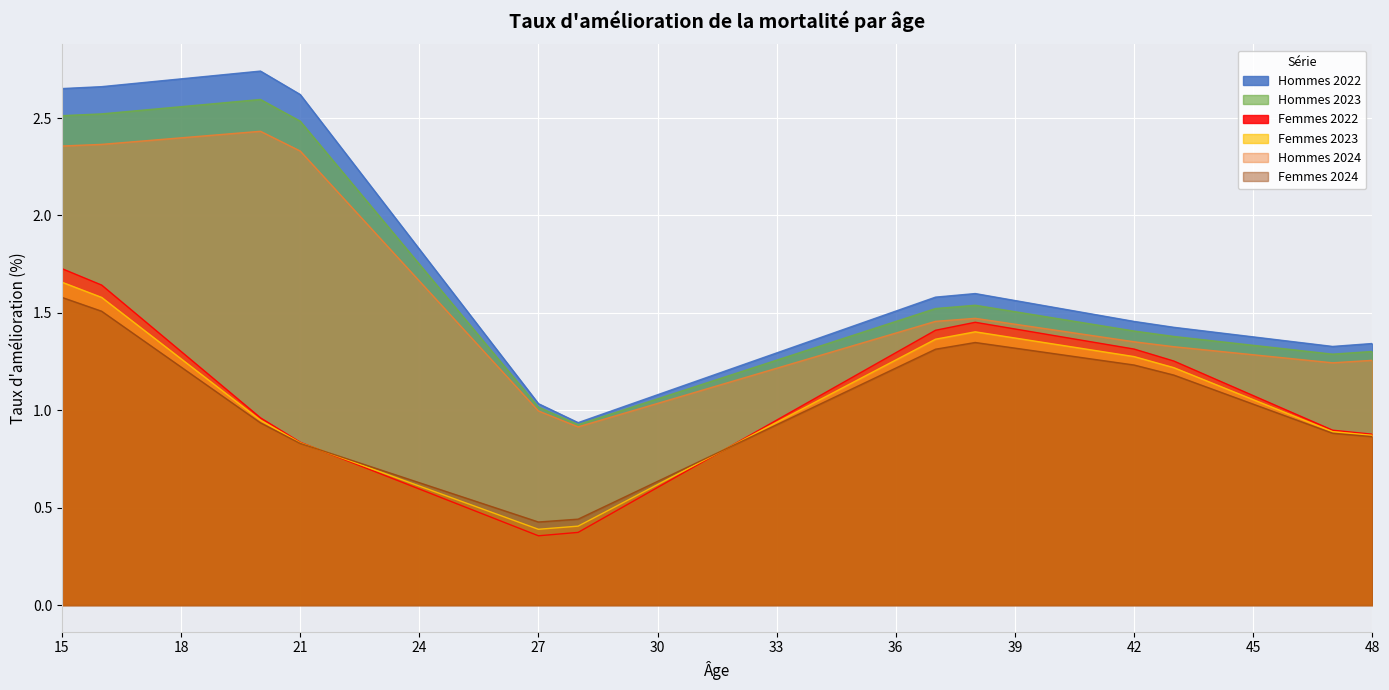

What is the total value across all series at 27?

4.2